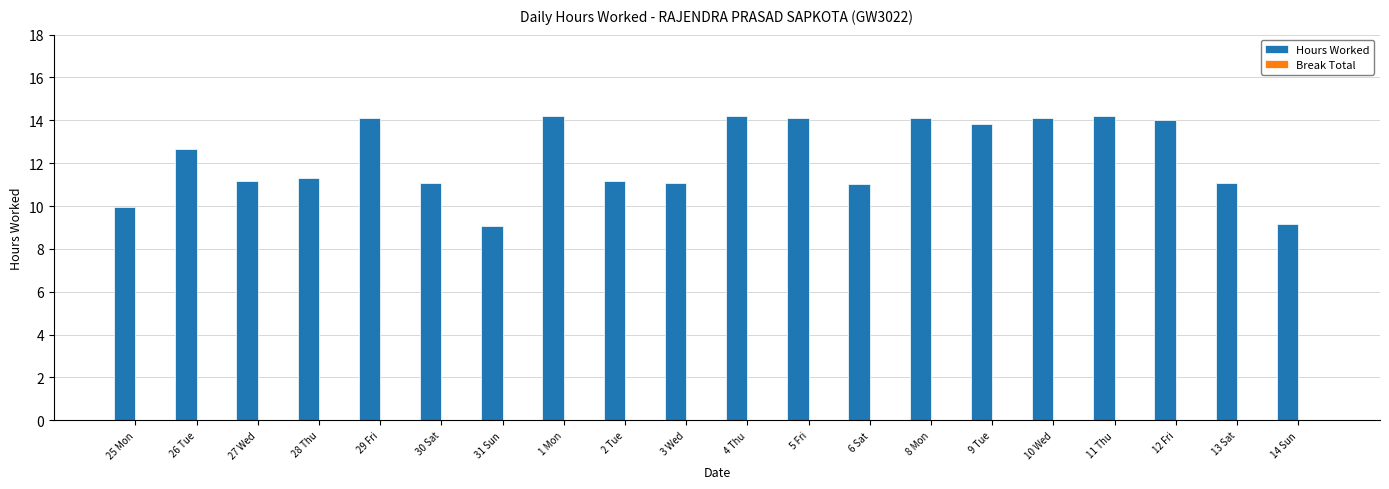

Is it true that the value at 27 Wed is 14.6?

False